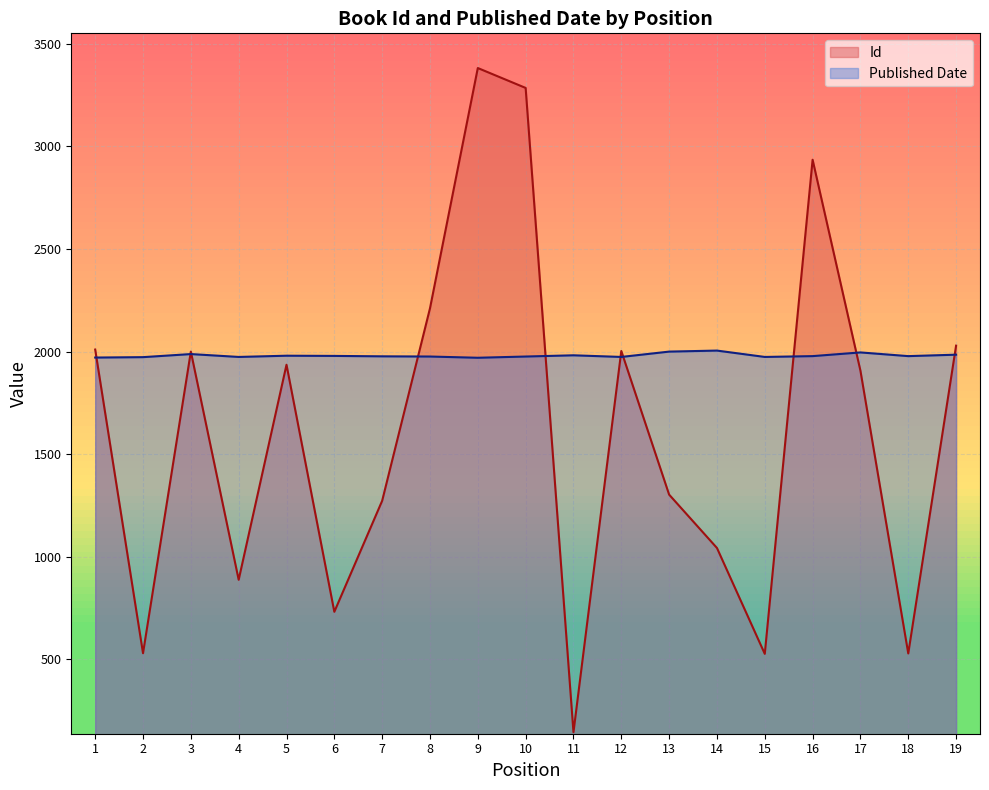

Which series changed the most between 1 and 17?

Id